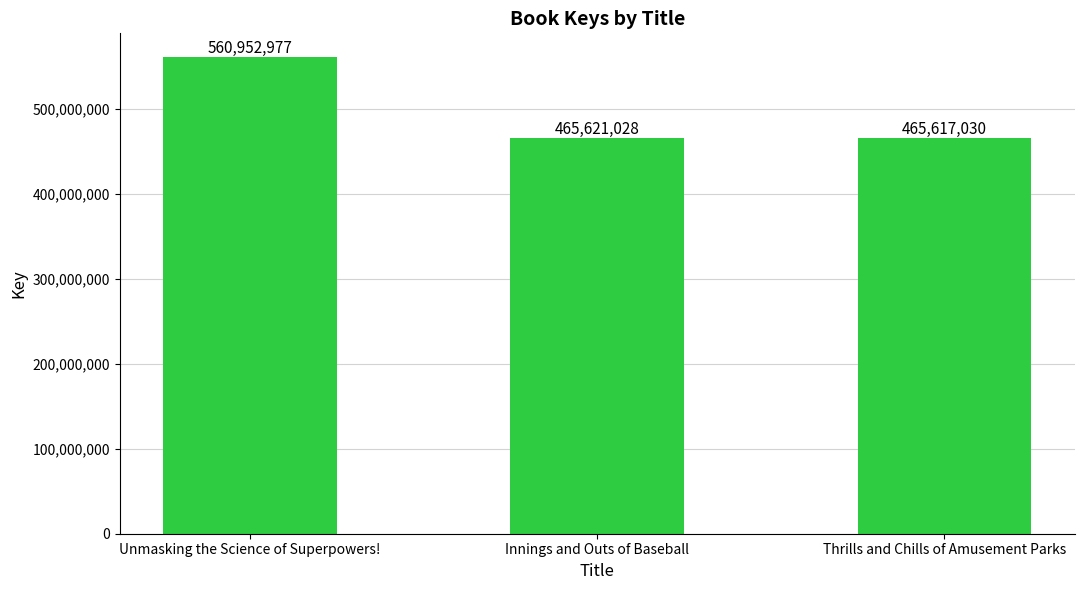

At which label is the value closest to 513285003?

Innings and Outs of Baseball